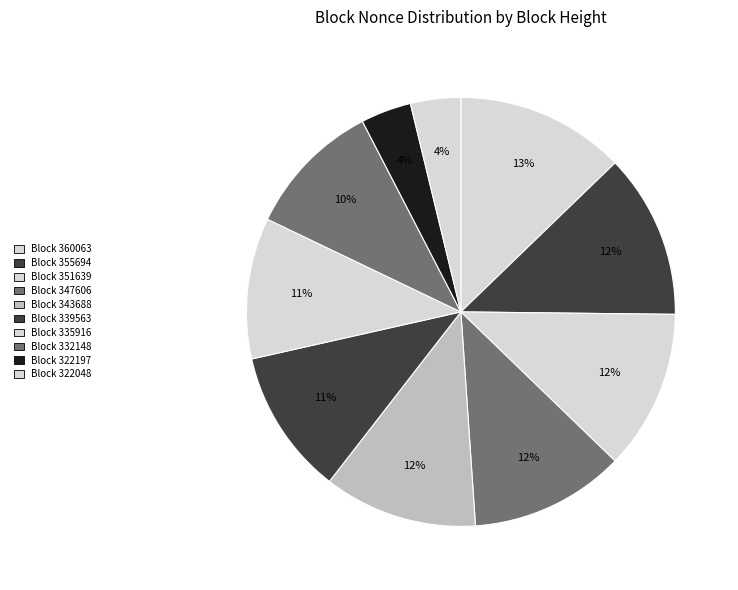

Count the number of slices in the pie.

10